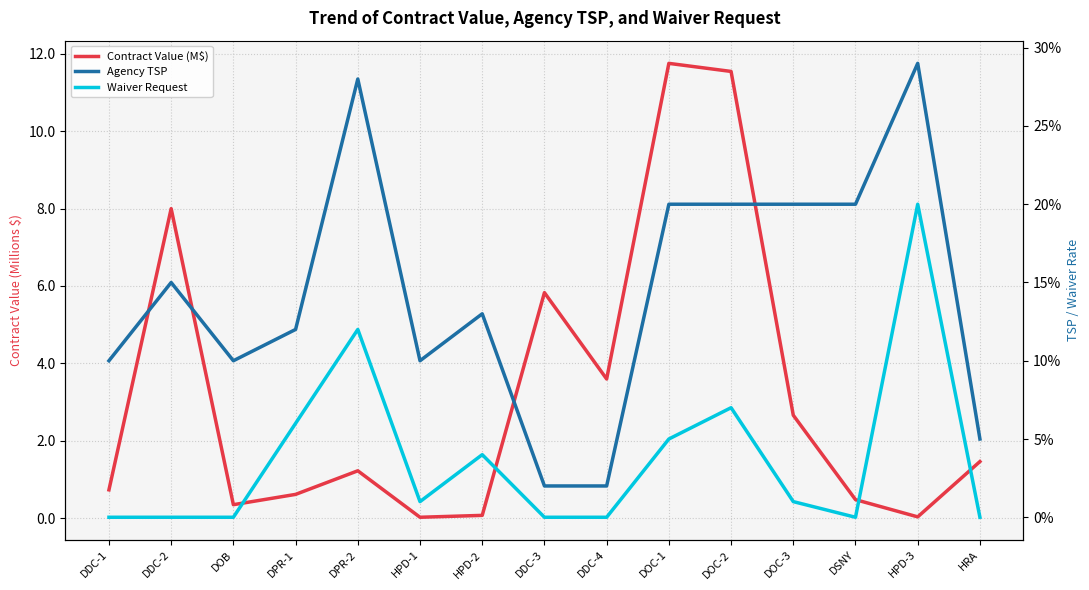

What is the sum of the Agency TSP values at HPD-2 and DPR-2?

0.4